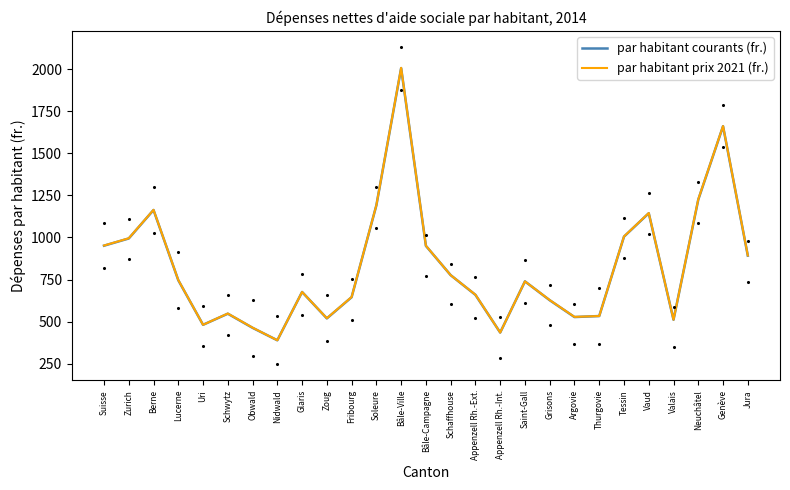

Which series reaches the maximum Y coordinate?

par habitant prix 2021 (fr.)